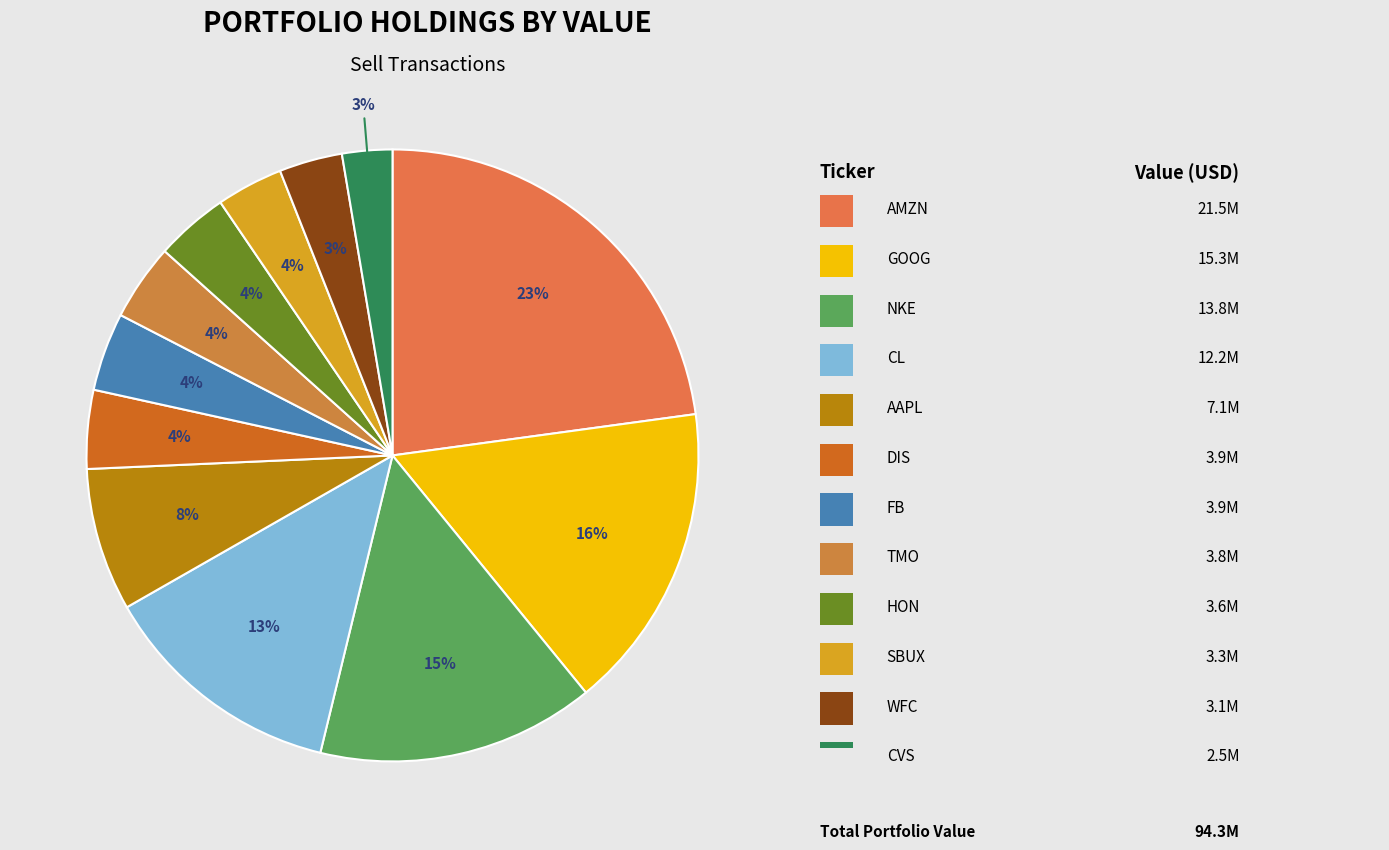

Rank the categories by value from lowest to highest.

CVS, WFC, SBUX, HON, TMO, FB, DIS, AAPL, CL, NKE, GOOG, AMZN